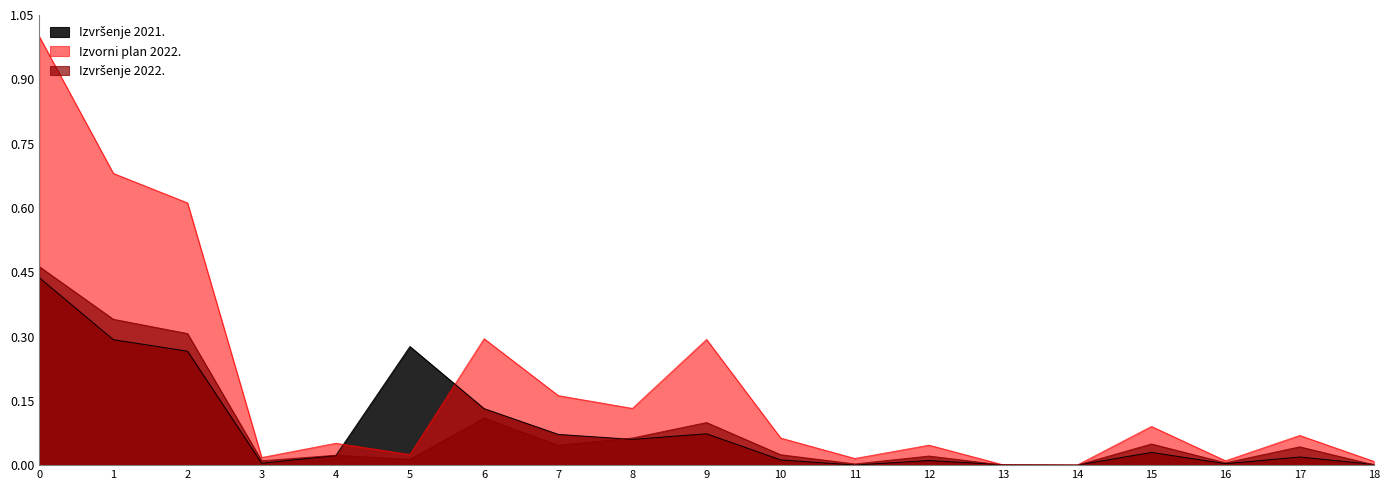

Is it true that Izvorni plan 2022. equals 0.0 at 13?

True